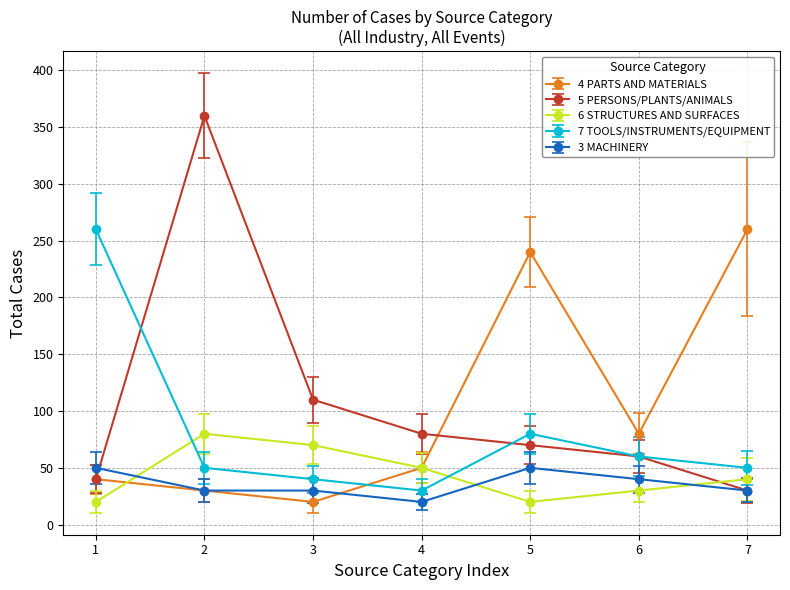

Which series has the largest range (max minus min)?

5 PERSONS/PLANTS/ANIMALS